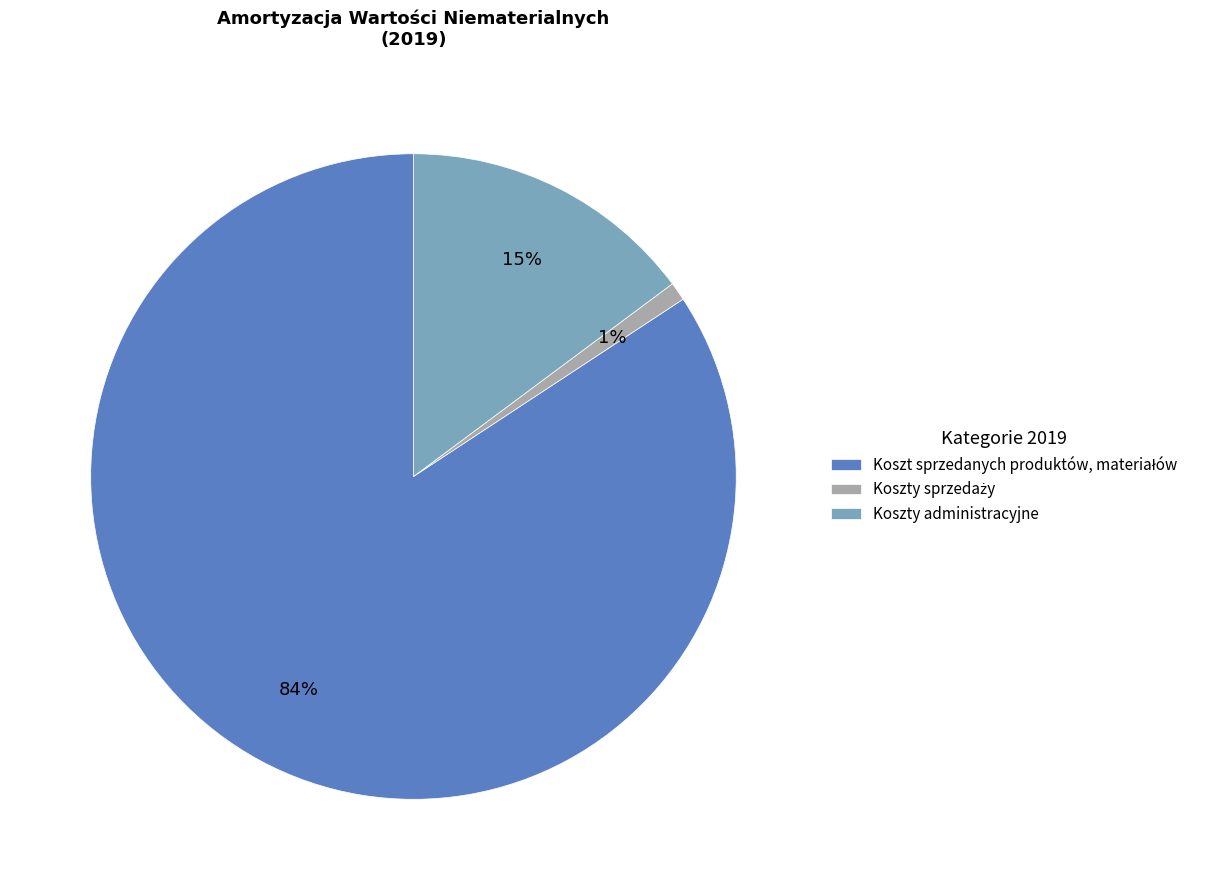

To the nearest percent, what is the difference between the largest and smallest slice percentages?

83%